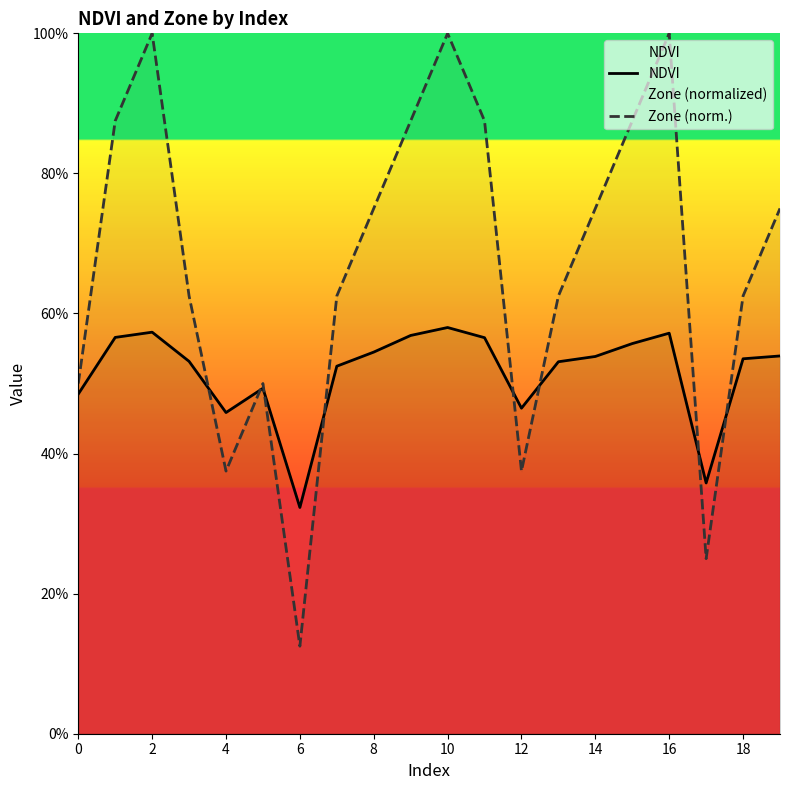

List the series in order of their overall mean, highest first.

Zone (norm.), NDVI